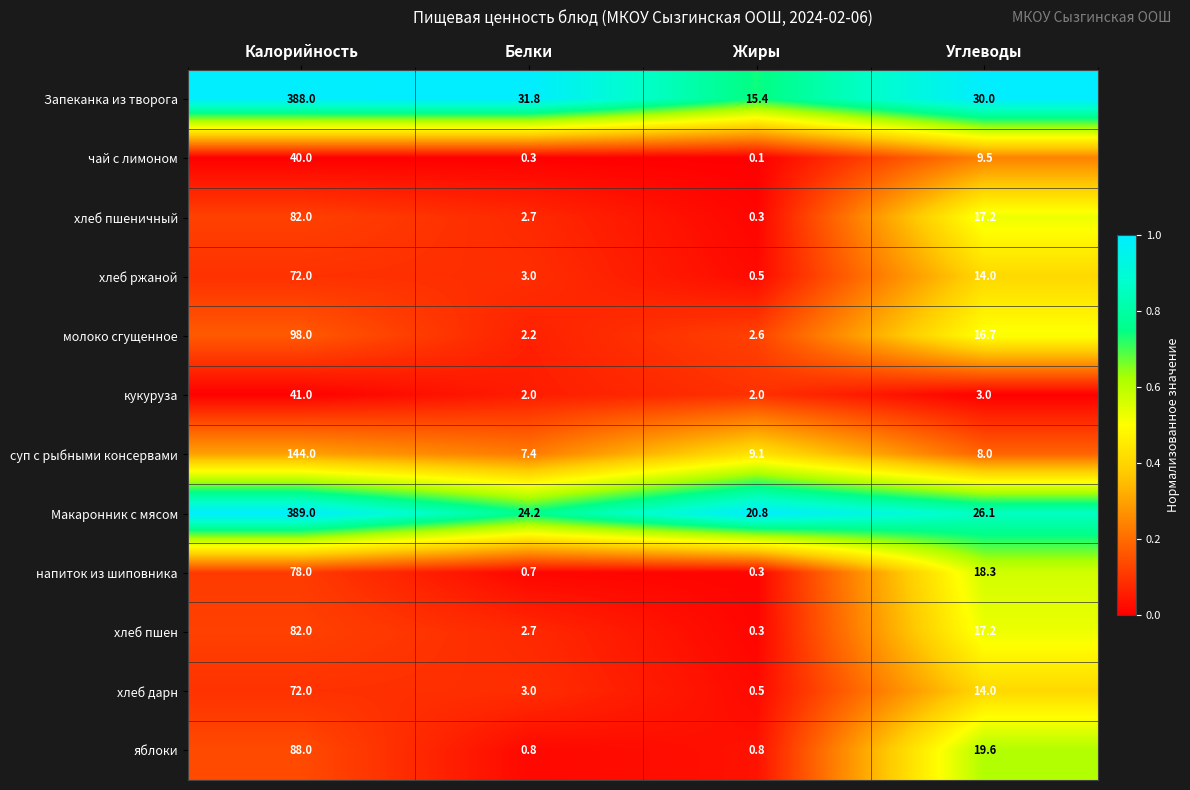

Which series has the largest range (max minus min)?

Запеканка из творога